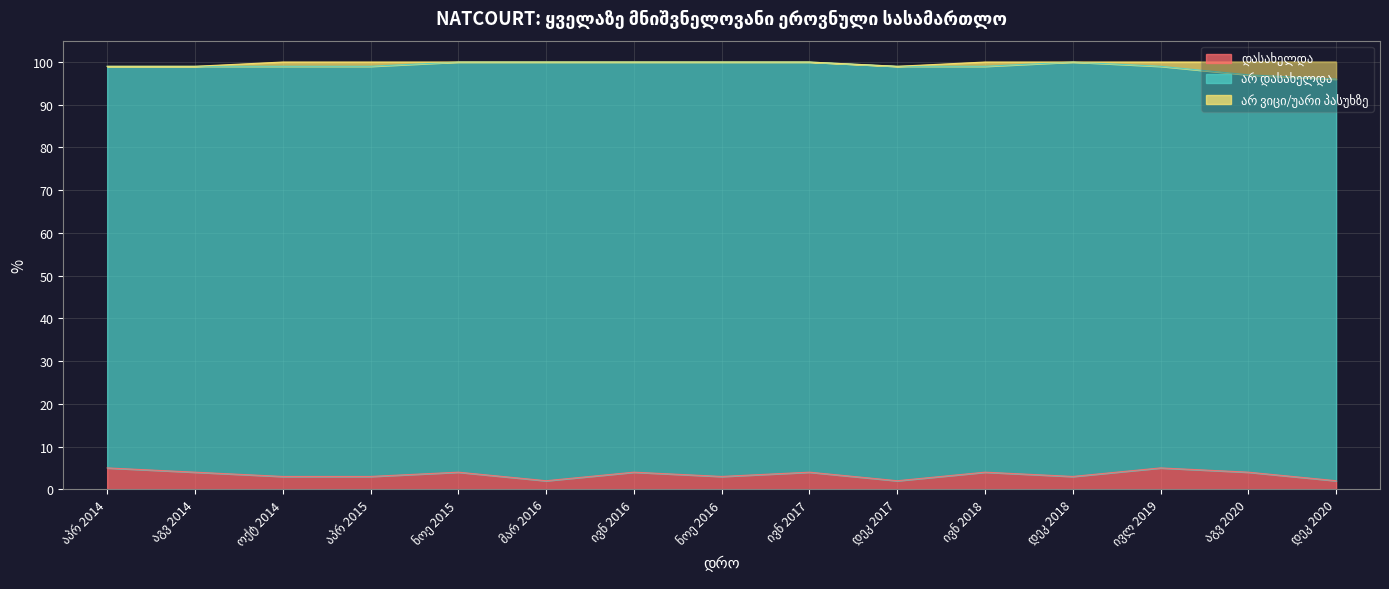

What is the sum of the არ დასახელდა values at მარ 2016 and ნოე 2016?

195